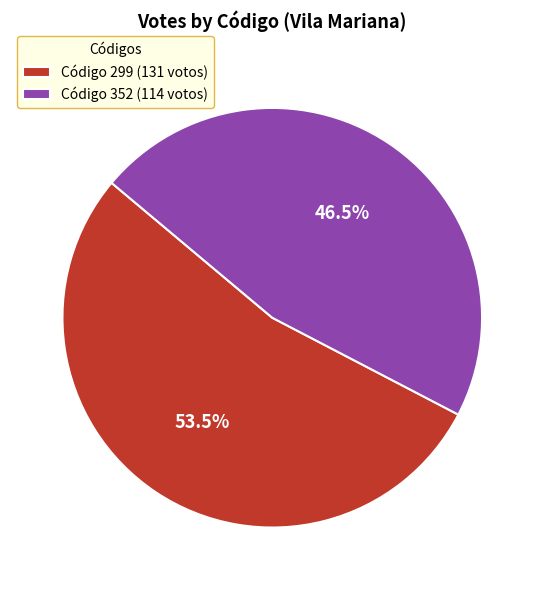

Which slice represents more than half of the pie?

Código 299 (131 votos)